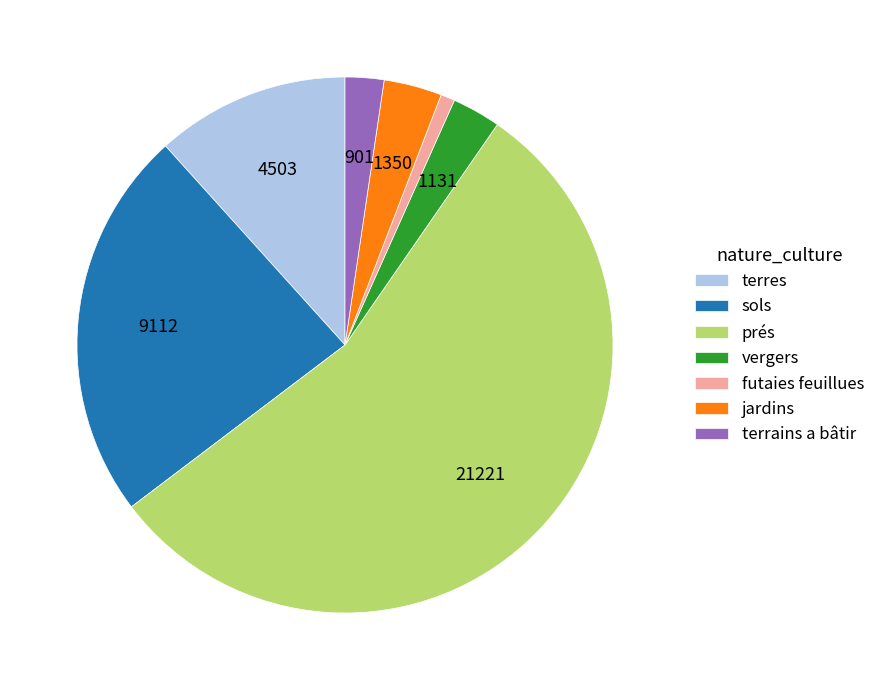

Is prés the majority of the pie?

Yes